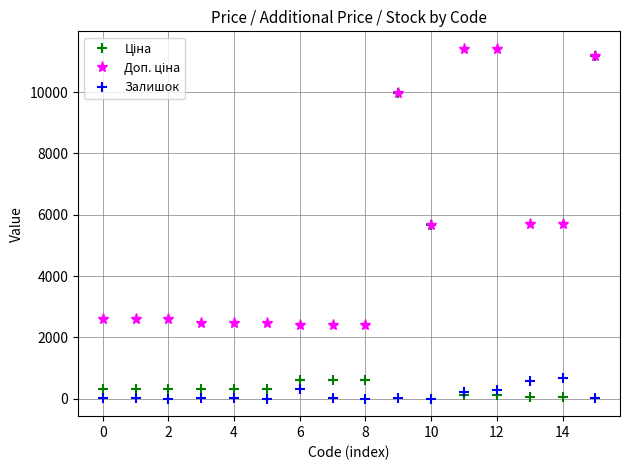

What is the value of the Залишок point at the 13th from the left?

290.0